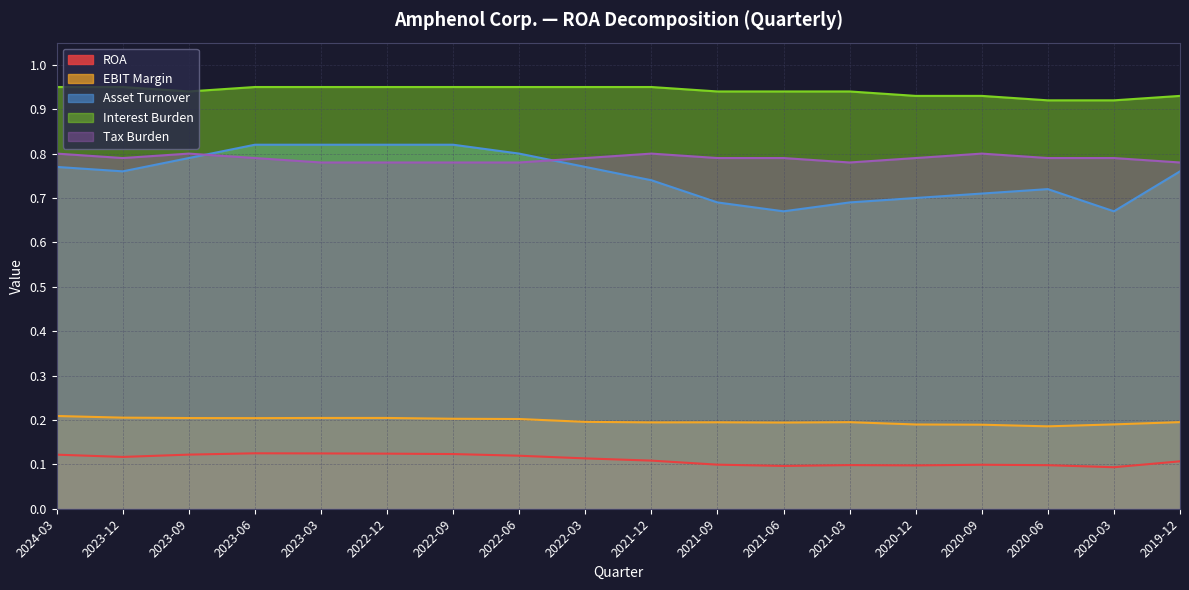

Count the number of categories in the chart.

18